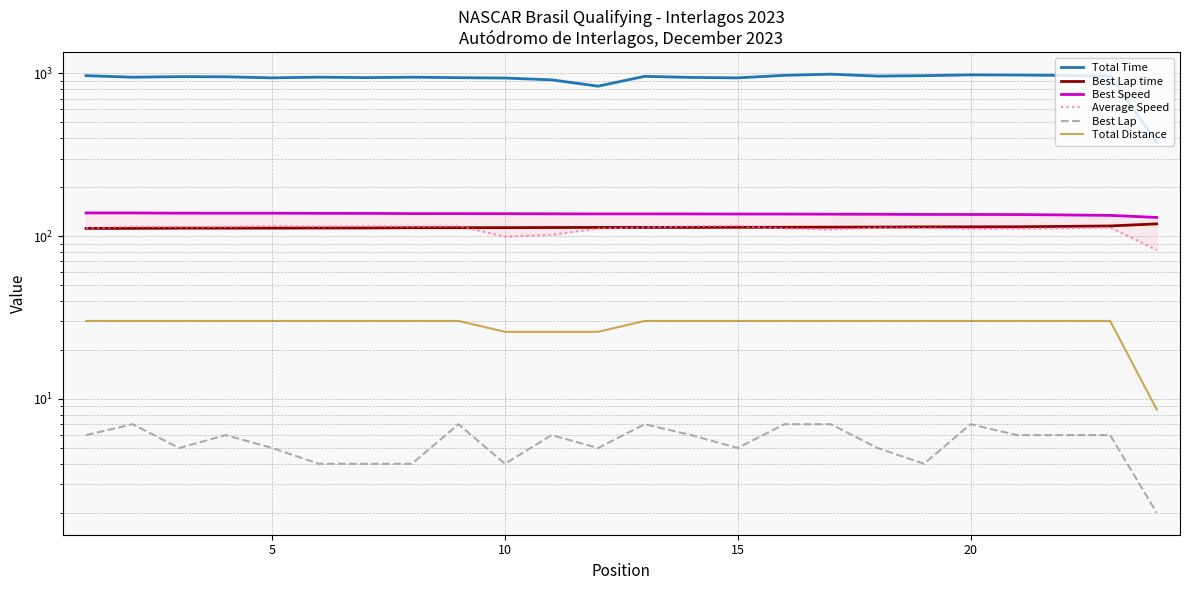

What is the lowest value of the Best Speed series?

130.3